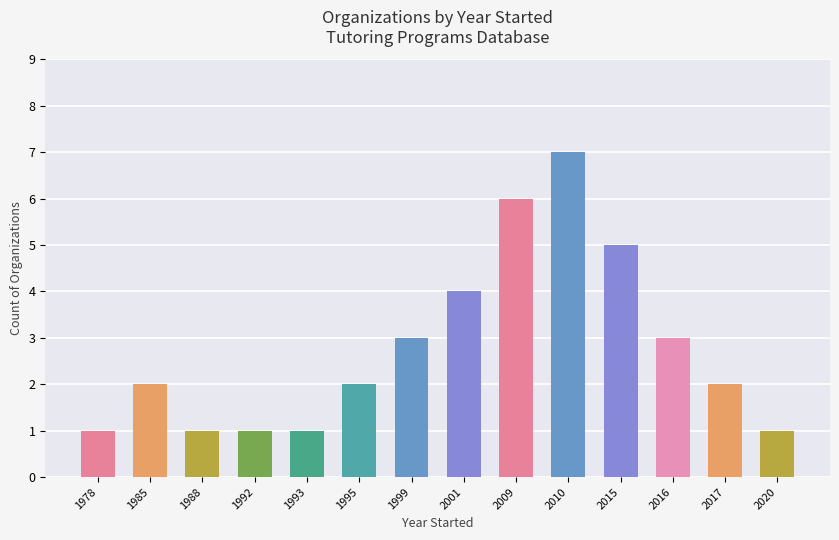

True or false: the data shows 2 at 1995.

True